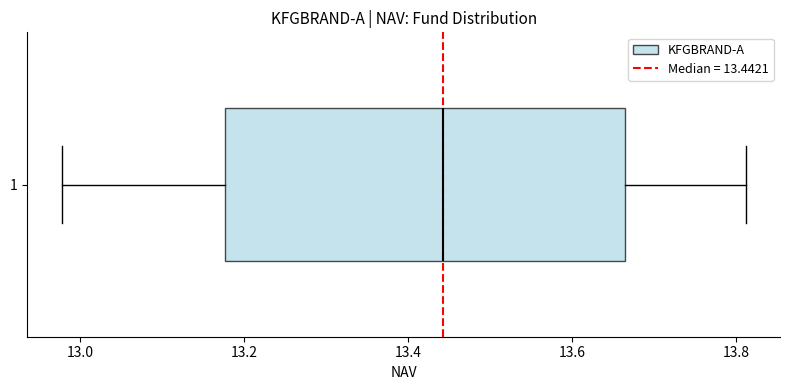

Transcribe this box plot: give where the median line is, the range the box spans, and where the two whiskers end, as read against the x-axis. The values are not printed on the chart, so give them approximately, as read against the axis.

median 13.44, box 13.18 to 13.66, whiskers 12.98 to 13.82